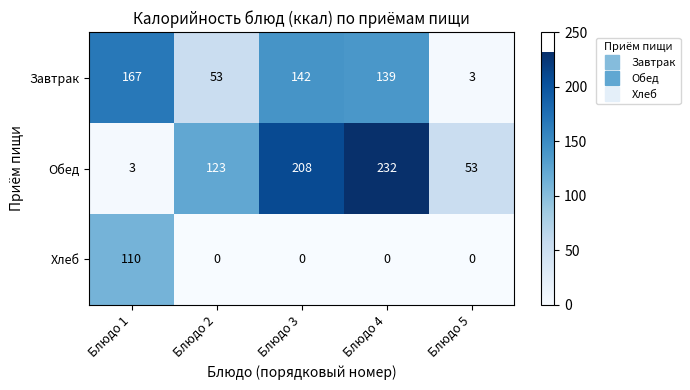

At which category is the sum across all series the highest?

Блюдо 4